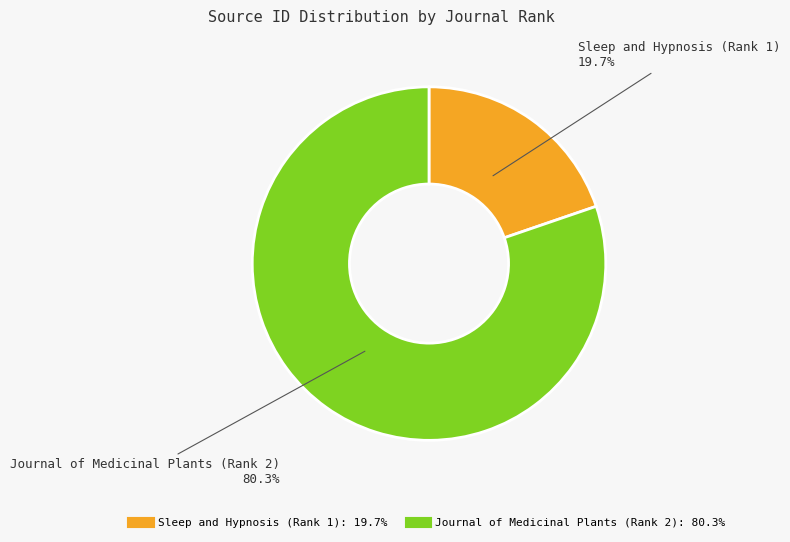

Approximately how many times larger is the value at Journal of Medicinal Plants (Rank 2) compared to Sleep and Hypnosis (Rank 1)?

4.1